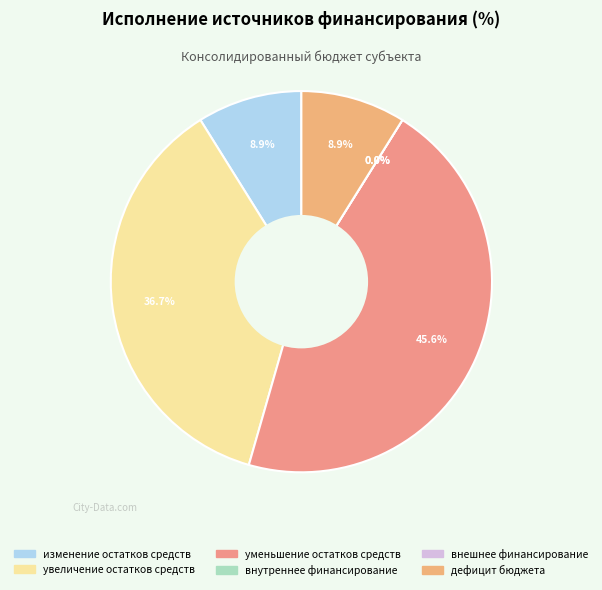

To the nearest percent, what is the difference between the largest and smallest slice percentages?

46%